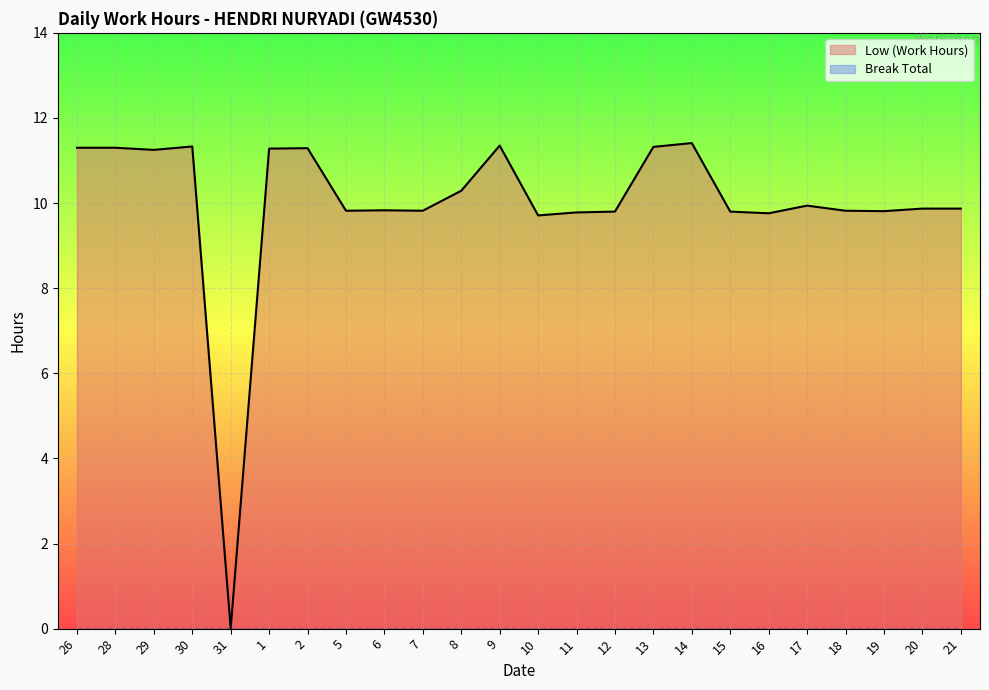

True or false: the data shows 11.3 at 1.

True